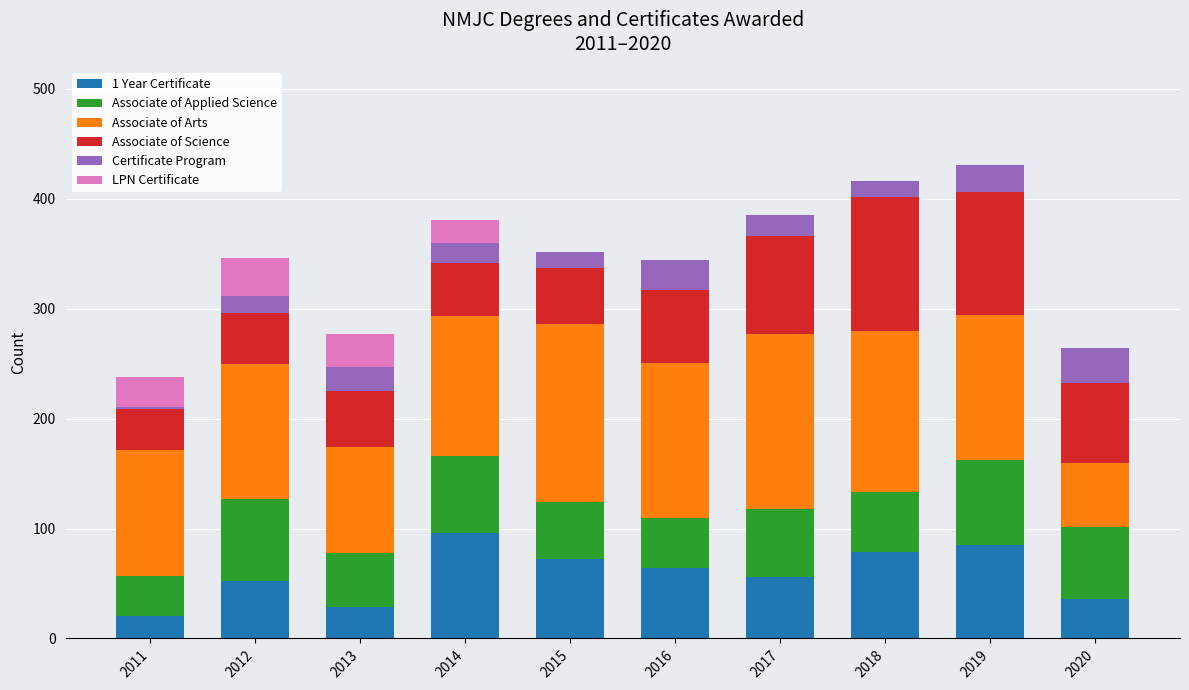

The value of 1 Year Certificate at 2012 is 79. True or false?

False